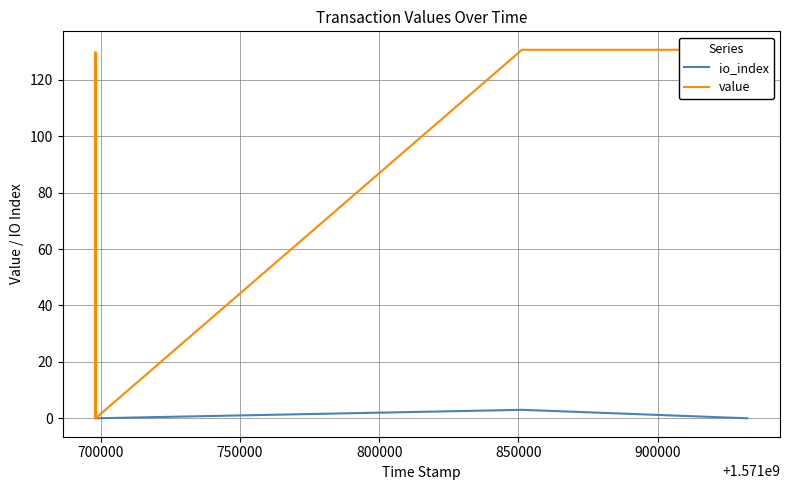

True or false: io_index has a value of 1.7 at 800000.

False